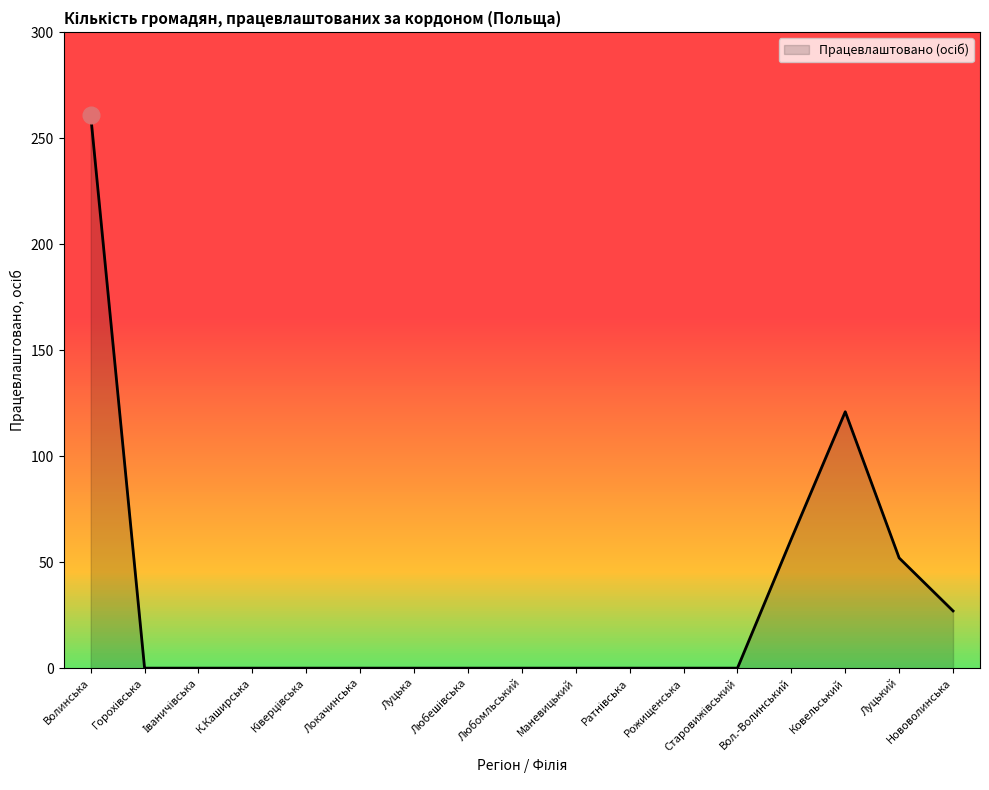

At which category does the chart reach its peak across all series?

Волинська